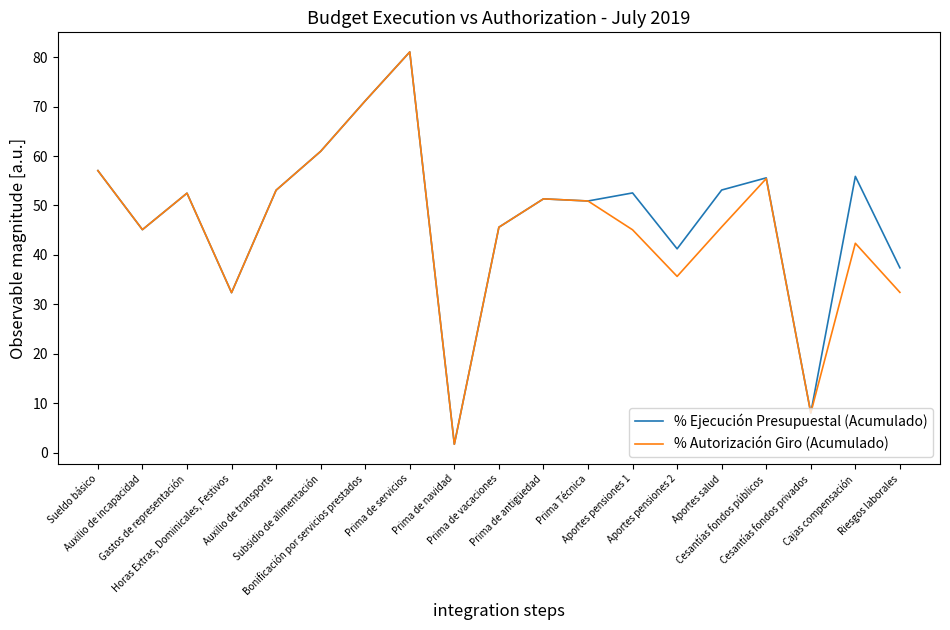

How many lines are shown in the chart?

2